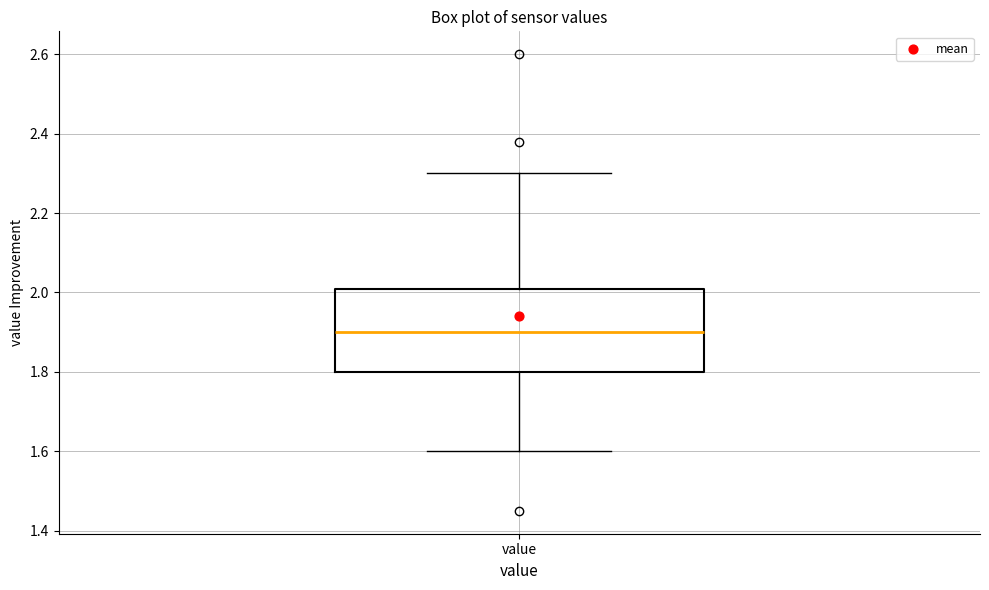

Read this box plot against the y-axis: the position of the median line, the range covered by the box, and the ends of both whiskers. The values are not printed on the chart, so give them approximately, as read against the axis.

median 1.9, box 1.8 to 2.0, whiskers 1.6 to 2.3